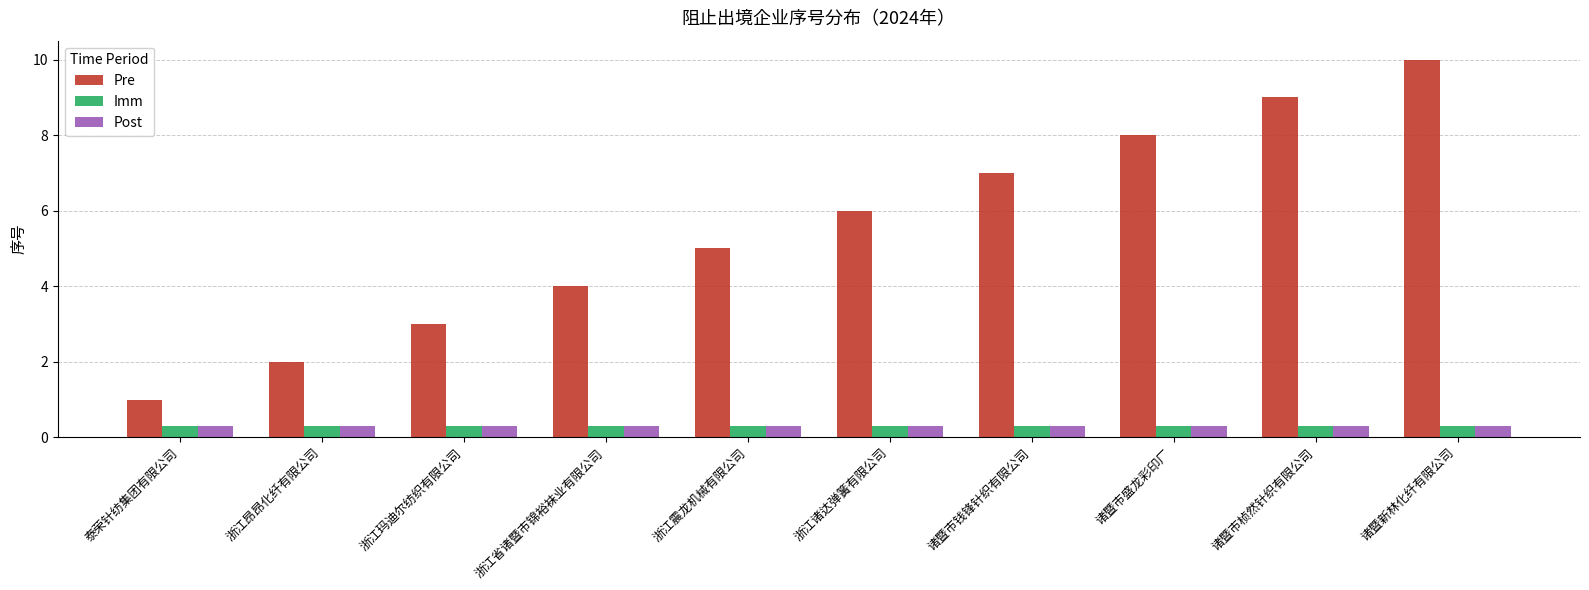

What is the maximum value shown in the chart?

10.0